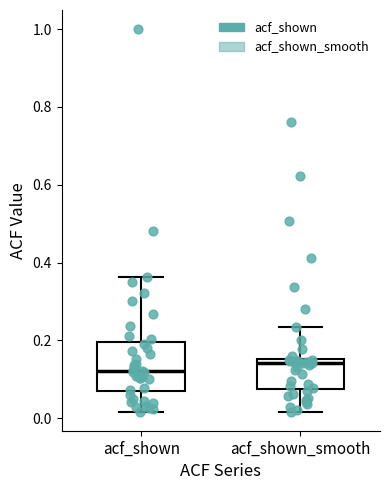

Which box is the tallest, from its lower edge to its upper edge?

acf_shown